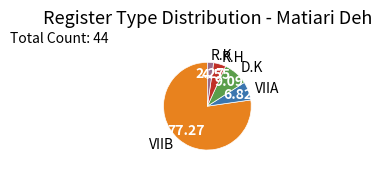

Does any single category account for the majority?

Yes